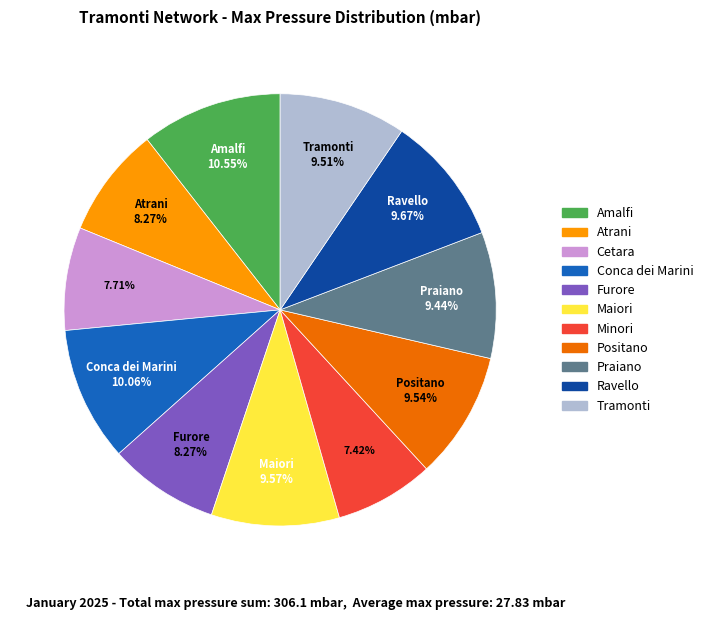

To the nearest percent, what is the average slice percentage?

9%